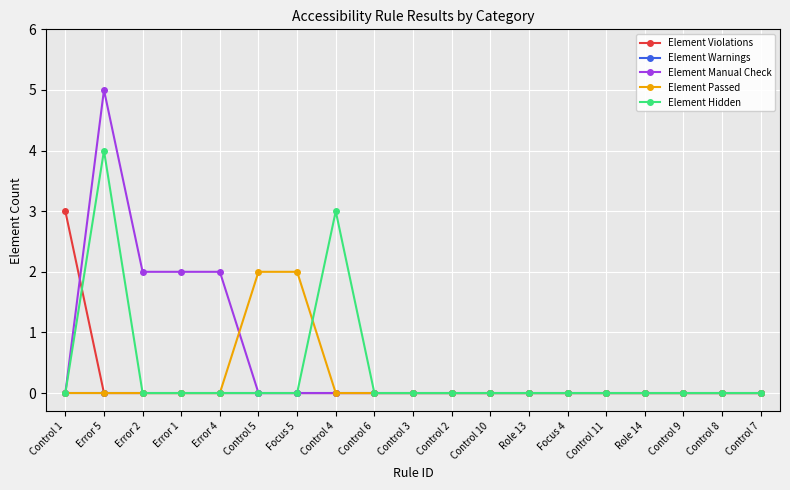

Where is the first local maximum for Element Manual Check?

Error 5